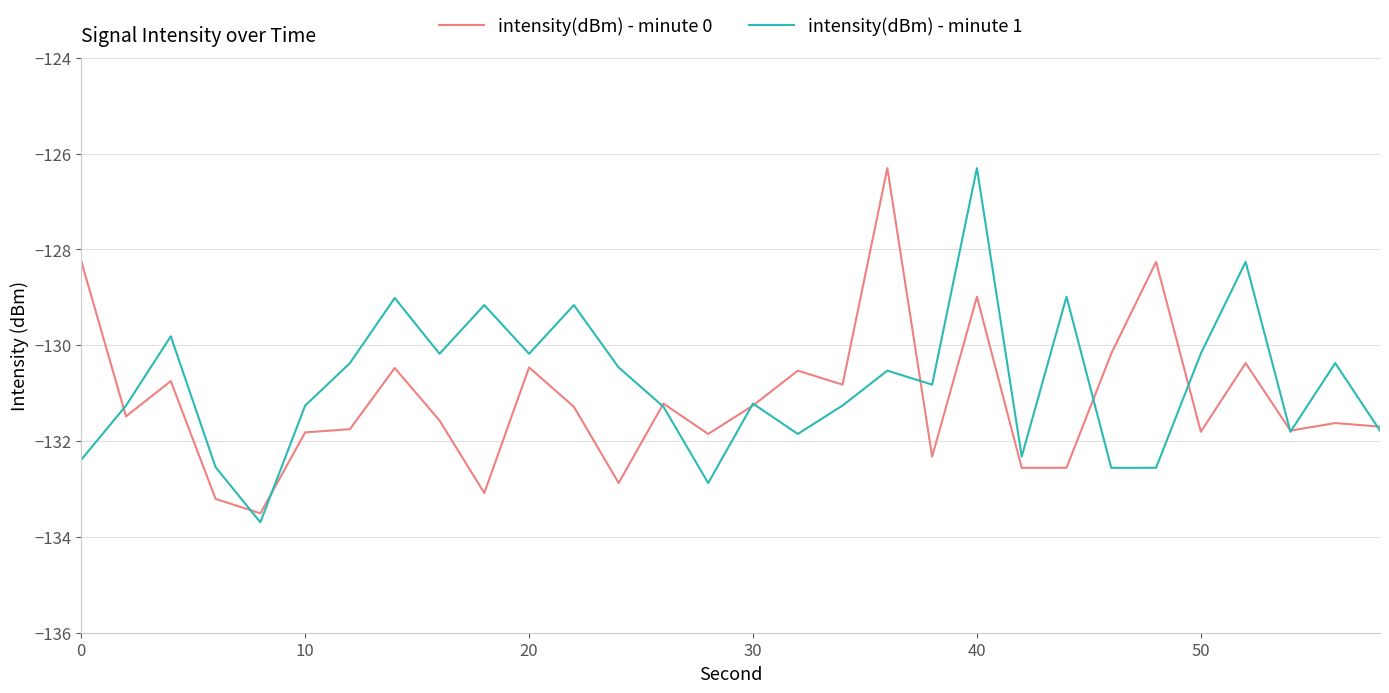

What is the highest value of the intensity(dBm) - minute 0 series?

-126.3